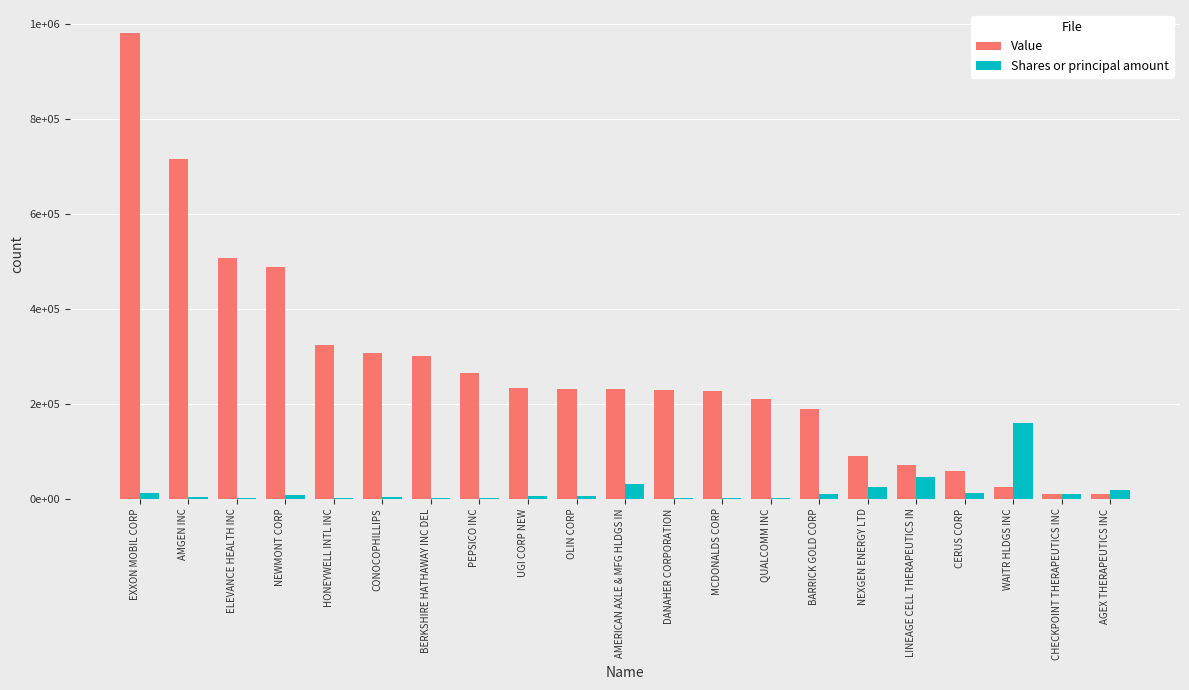

Are the bars grouped side by side (vs. stacked)?

Yes